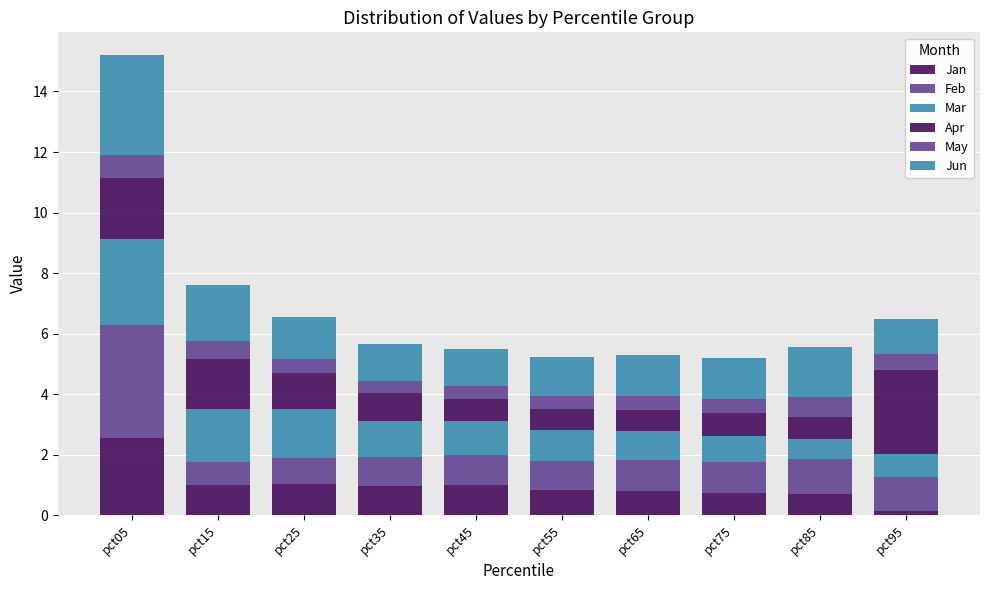

What is the sum of the Mar values at pct15 and pct35?

2.9